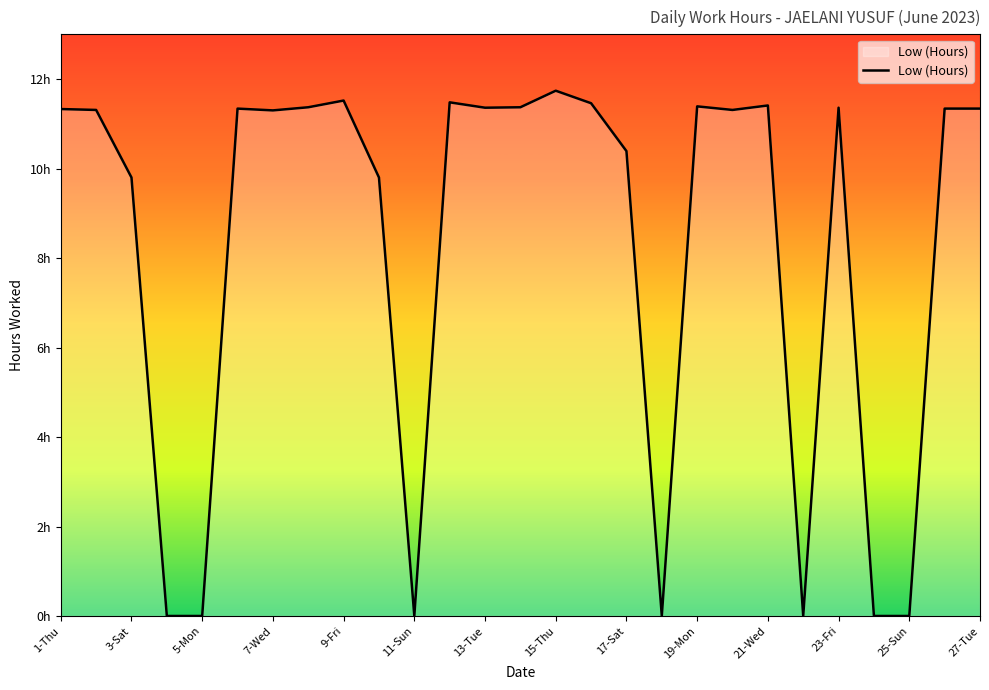

Where does the data first go above 11?

1-Thu